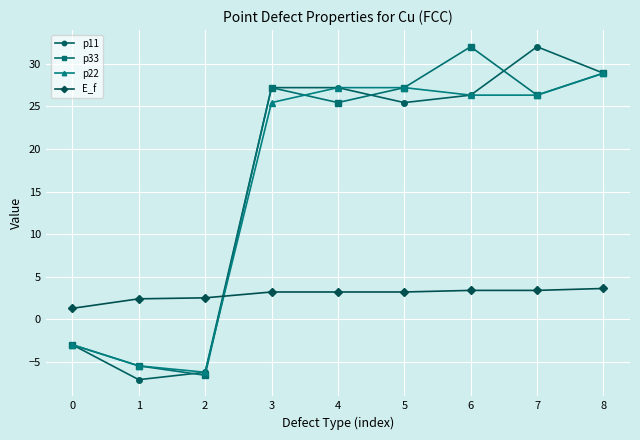

True or false: p33 has more than 1 interior local peaks.

True